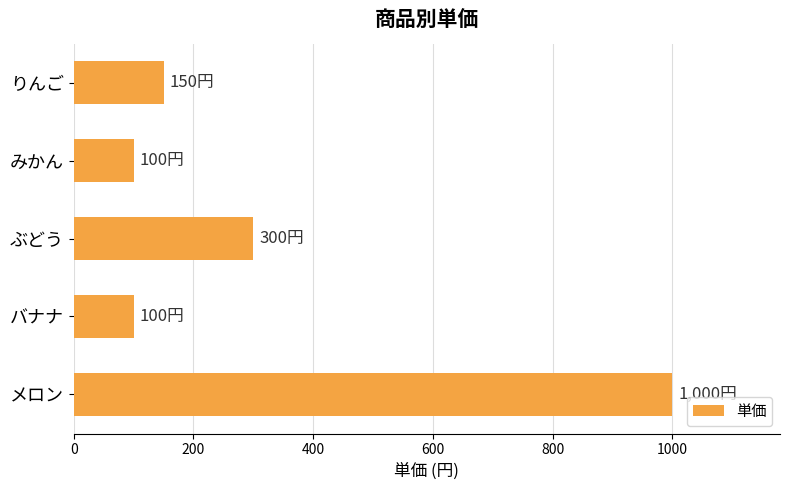

Reading top to bottom, extract all data points from this chart.

150	100	300	100	1000